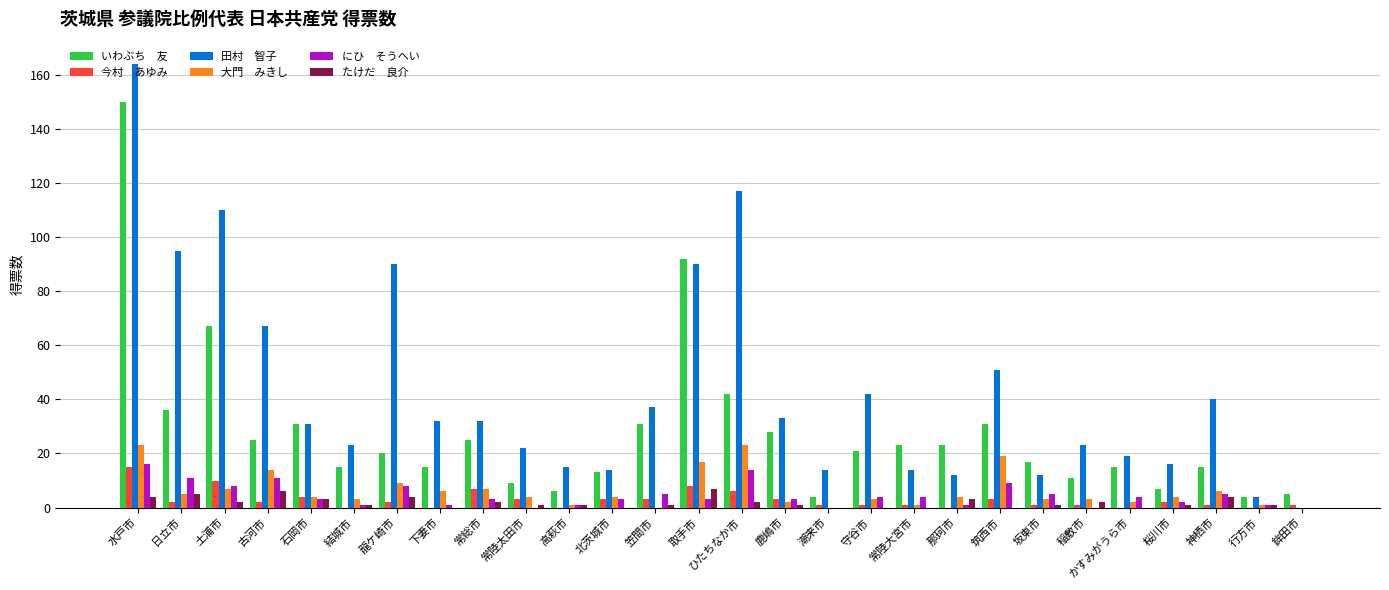

At which category is the sum across all series the highest?

水戸市